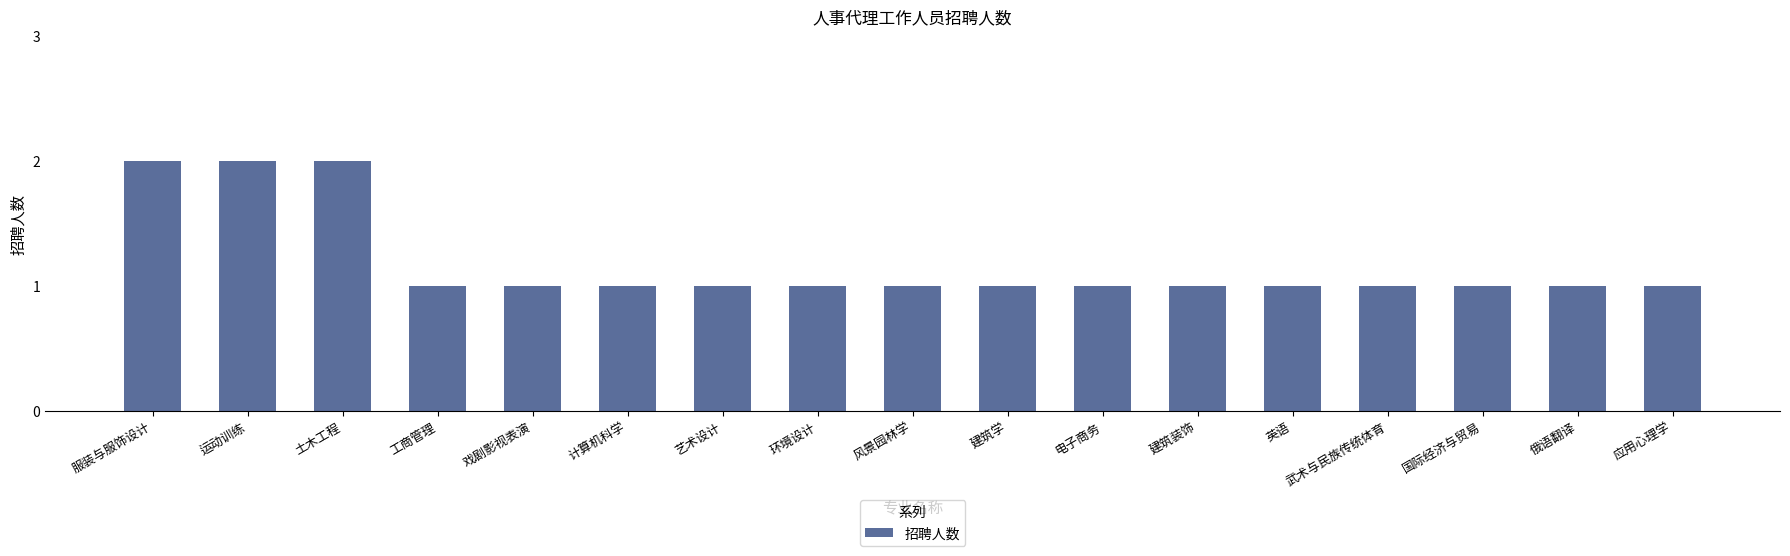

Which has a higher value, 戏剧影视表演 or 服装与服饰设计?

服装与服饰设计